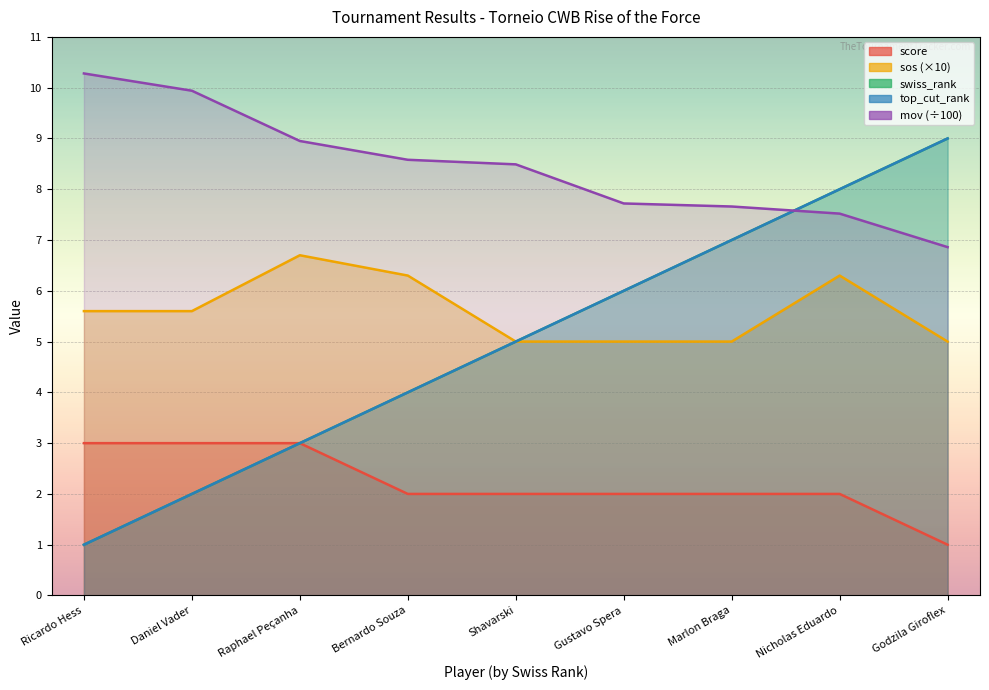

What is the sum of the top_cut_rank values at Godzila Giroflex and Nicholas Eduardo?

17.0